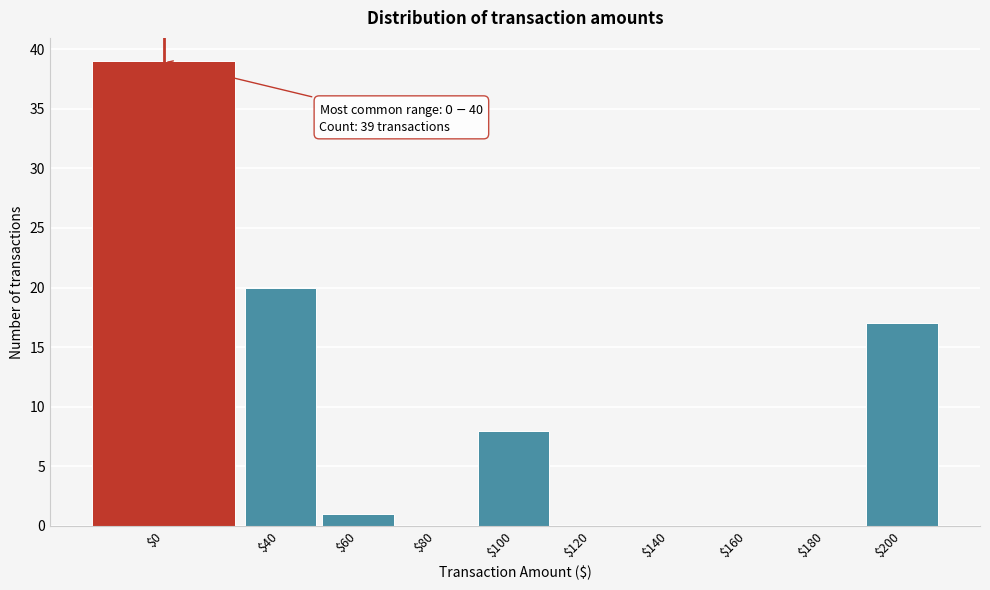

Is it true that the value at $180 is 0?

True